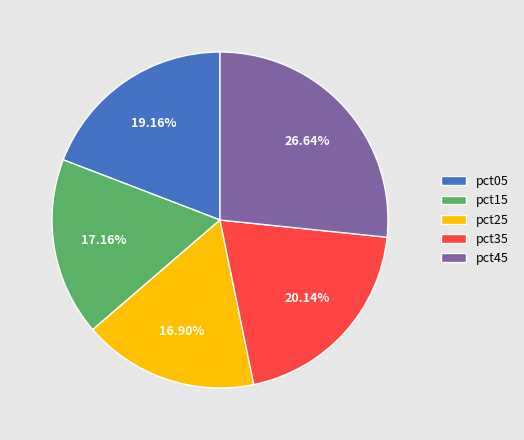

Is pct25 the majority of the pie?

No